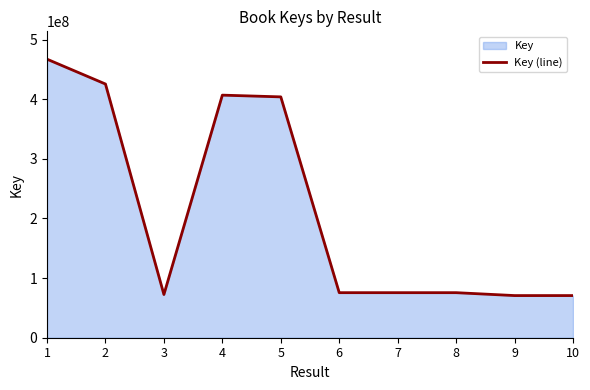

At which category does the data reach its first local peak?

4